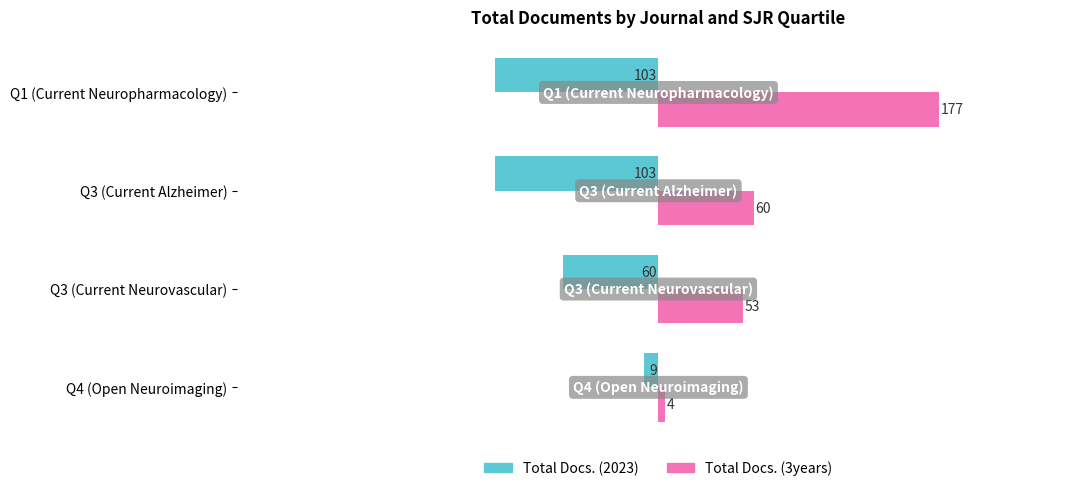

What is the greatest value displayed?

177